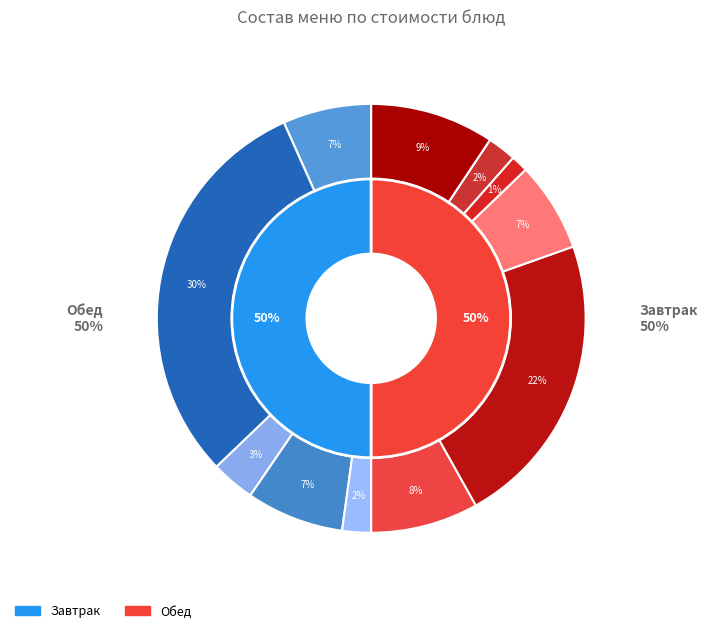

How many slices are in this pie chart?

11